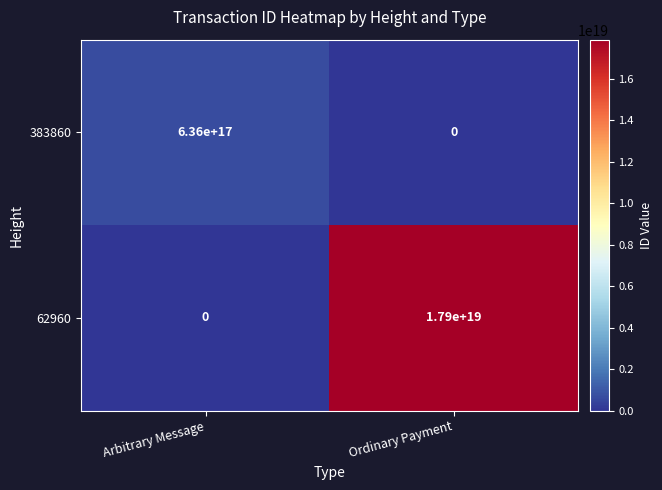

Count the number of categories in the chart.

2